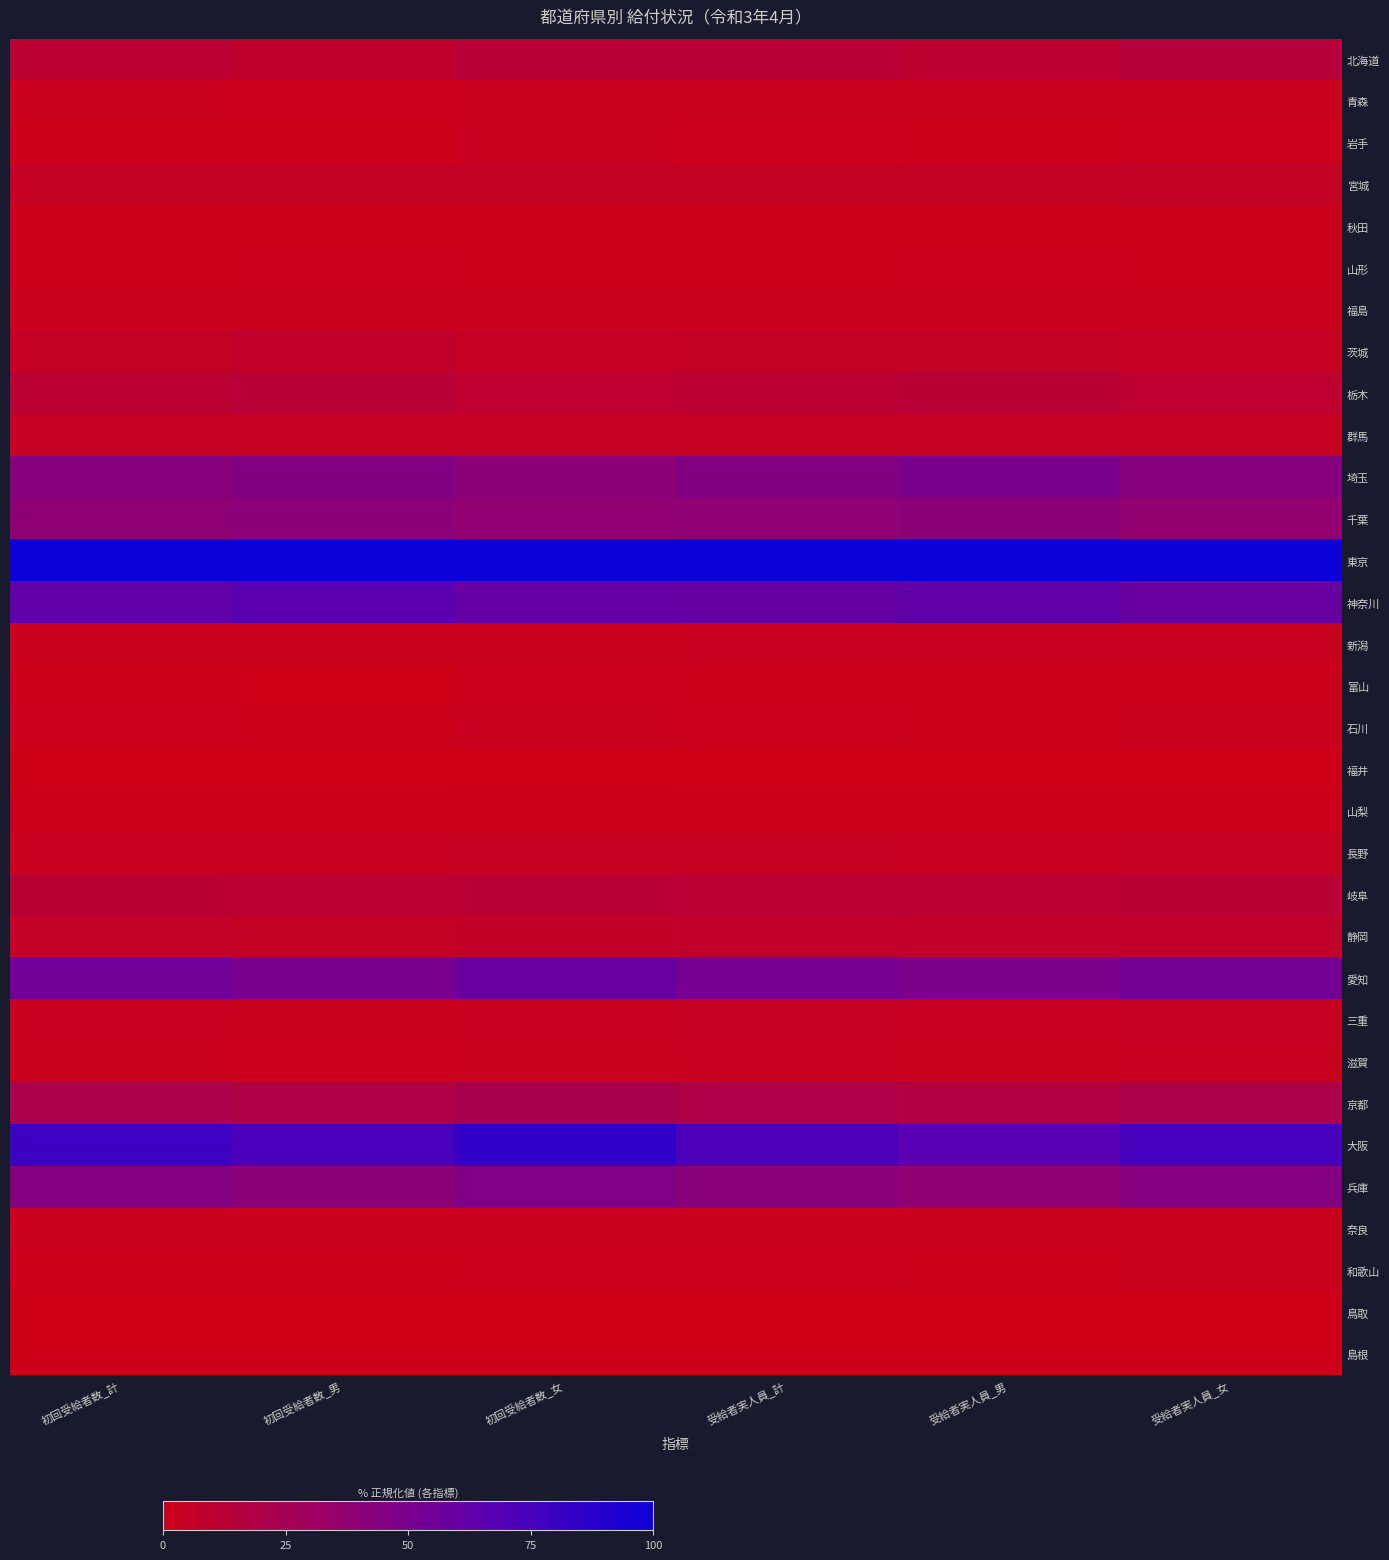

Reading left to right, transcribe all the data shown in this chart.

北海道: 初回受給者数_計=11.3	初回受給者数_男=8.7	初回受給者数_女=13.1	受給者実人員_計=13.1	受給者実人員_男=10.2	受給者実人員_女=15.2
青森: 初回受給者数_計=2.1	初回受給者数_男=1.6	初回受給者数_女=2.5	受給者実人員_計=2.1	受給者実人員_男=1.8	受給者実人員_女=2.3
岩手: 初回受給者数_計=1.2	初回受給者数_男=0.5	初回受給者数_女=1.6	受給者実人員_計=1.2	受給者実人員_男=1.0	受給者実人員_女=1.4
宮城: 初回受給者数_計=5.1	初回受給者数_男=5.1	初回受給者数_女=5.0	受給者実人員_計=5.4	受給者実人員_男=5.1	受給者実人員_女=5.6
秋田: 初回受給者数_計=1.1	初回受給者数_男=1.1	初回受給者数_女=1.1	受給者実人員_計=1.2	受給者実人員_男=1.1	受給者実人員_女=1.2
山形: 初回受給者数_計=1.0	初回受給者数_男=1.2	初回受給者数_女=0.8	受給者実人員_計=1.1	受給者実人員_男=1.2	受給者実人員_女=1.0
福島: 初回受給者数_計=2.1	初回受給者数_男=2.1	初回受給者数_女=2.2	受給者実人員_計=2.3	受給者実人員_男=2.2	受給者実人員_女=2.4
茨城: 初回受給者数_計=5.4	初回受給者数_男=7.1	初回受給者数_女=4.2	受給者実人員_計=5.0	受給者実人員_男=5.4	受給者実人員_女=4.7
栃木: 初回受給者数_計=10.9	初回受給者数_男=12.8	初回受給者数_女=9.6	受給者実人員_計=11.1	受給者実人員_男=12.5	受給者実人員_女=10.1
群馬: 初回受給者数_計=3.9	初回受給者数_男=4.2	初回受給者数_女=3.7	受給者実人員_計=4.1	受給者実人員_男=4.5	受給者実人員_女=3.8
埼玉: 初回受給者数_計=42.6	初回受給者数_男=45.6	初回受給者数_女=40.4	受給者実人員_計=45.4	受給者実人員_男=48.5	受給者実人員_女=43.3
千葉: 初回受給者数_計=39.1	初回受給者数_男=40.5	初回受給者数_女=38.1	受給者実人員_計=38.5	受給者実人員_男=41.0	受給者実人員_女=36.9
東京: 初回受給者数_計=100.0	初回受給者数_男=100.0	初回受給者数_女=100.0	受給者実人員_計=100.0	受給者実人員_男=100.0	受給者実人員_女=100.0
神奈川: 初回受給者数_計=62.4	初回受給者数_男=65.4	初回受給者数_女=60.3	受給者実人員_計=60.0	受給者実人員_男=61.8	受給者実人員_女=58.8
新潟: 初回受給者数_計=2.2	初回受給者数_男=2.0	初回受給者数_女=2.4	受給者実人員_計=3.1	受給者実人員_男=2.8	受給者実人員_女=3.3
富山: 初回受給者数_計=0.9	初回受給者数_男=0.2	初回受給者数_女=1.5	受給者実人員_計=0.9	受給者実人員_男=0.6	受給者実人員_女=1.2
石川: 初回受給者数_計=1.3	初回受給者数_男=0.8	初回受給者数_女=1.7	受給者実人員_計=1.5	受給者実人員_男=0.9	受給者実人員_女=1.9
福井: 初回受給者数_計=0.2	初回受給者数_男=0.2	初回受給者数_女=0.2	受給者実人員_計=0.2	受給者実人員_男=0.1	受給者実人員_女=0.3
山梨: 初回受給者数_計=0.8	初回受給者数_男=0.7	初回受給者数_女=0.9	受給者実人員_計=0.6	受給者実人員_男=0.7	受給者実人員_女=0.5
長野: 初回受給者数_計=3.2	初回受給者数_男=2.8	初回受給者数_女=3.5	受給者実人員_計=3.8	受給者実人員_男=3.2	受給者実人員_女=4.2
岐阜: 初回受給者数_計=12.4	初回受給者数_男=12.0	初回受給者数_女=12.6	受給者実人員_計=11.7	受給者実人員_男=11.1	受給者実人員_女=12.2
静岡: 初回受給者数_計=6.0	初回受給者数_男=5.1	初回受給者数_女=6.6	受給者実人員_計=7.6	受給者実人員_男=7.2	受給者実人員_女=7.9
愛知: 初回受給者数_計=54.7	初回受給者数_男=50.2	初回受給者数_女=57.9	受給者実人員_計=51.4	受給者実人員_男=48.3	受給者実人員_女=53.5
三重: 初回受給者数_計=3.1	初回受給者数_男=2.6	初回受給者数_女=3.5	受給者実人員_計=3.6	受給者実人員_男=3.0	受給者実人員_女=4.0
滋賀: 初回受給者数_計=1.9	初回受給者数_男=1.5	初回受給者数_女=2.3	受給者実人員_計=2.8	受給者実人員_男=2.3	受給者実人員_女=3.1
京都: 初回受給者数_計=21.4	初回受給者数_男=19.4	初回受給者数_女=22.8	受給者実人員_計=19.6	受給者実人員_男=17.4	受給者実人員_女=21.2
大阪: 初回受給者数_計=79.5	初回受給者数_男=73.2	初回受給者数_女=84.2	受給者実人員_計=71.9	受給者実人員_男=66.8	受給者実人員_女=75.4
兵庫: 初回受給者数_計=44.4	初回受給者数_男=40.9	初回受給者数_女=46.9	受給者実人員_計=41.8	受給者実人員_男=38.9	受給者実人員_女=43.9
奈良: 初回受給者数_計=2.2	初回受給者数_男=2.1	初回受給者数_女=2.3	受給者実人員_計=2.3	受給者実人員_男=2.1	受給者実人員_女=2.4
和歌山: 初回受給者数_計=1.0	初回受給者数_男=0.5	初回受給者数_女=1.4	受給者実人員_計=1.3	受給者実人員_男=0.9	受給者実人員_女=1.6
鳥取: 初回受給者数_計=0.0	初回受給者数_男=0.0	初回受給者数_女=0.0	受給者実人員_計=0.0	受給者実人員_男=0.0	受給者実人員_女=0.0
島根: 初回受給者数_計=0.3	初回受給者数_男=0.2	初回受給者数_女=0.3	受給者実人員_計=0.3	受給者実人員_男=0.3	受給者実人員_女=0.4